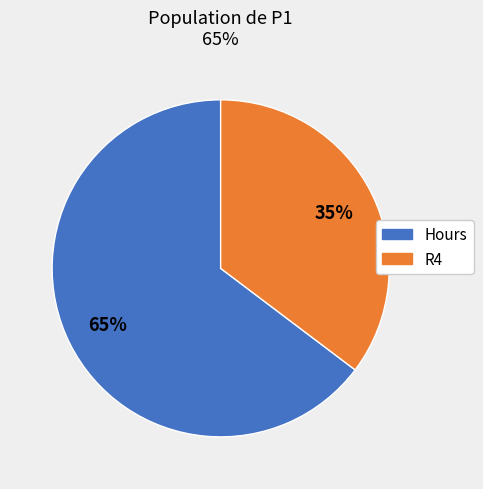

To the nearest percent, what is the average slice percentage?

50%